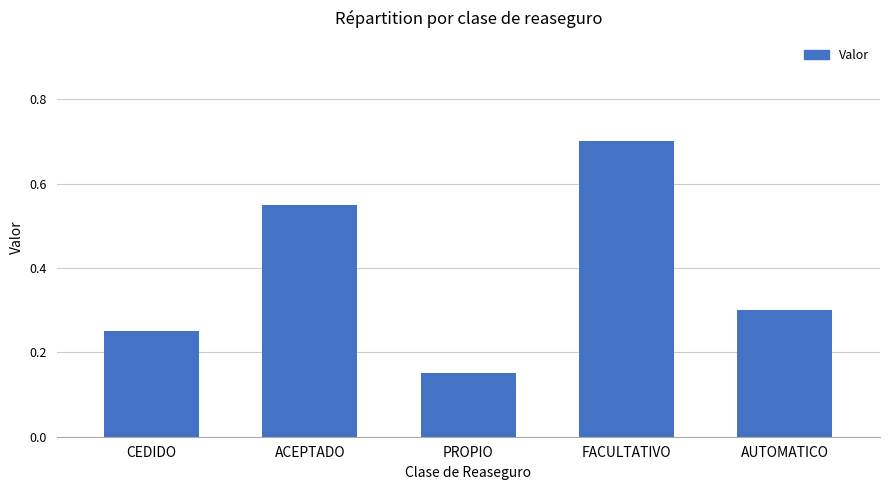

List the labels in order of value, smallest first.

PROPIO, CEDIDO, AUTOMATICO, ACEPTADO, FACULTATIVO